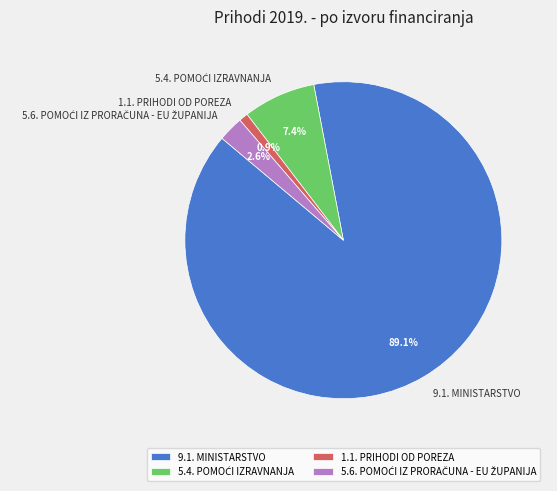

Is 1.1. PRIHODI OD POREZA the majority of the pie?

No